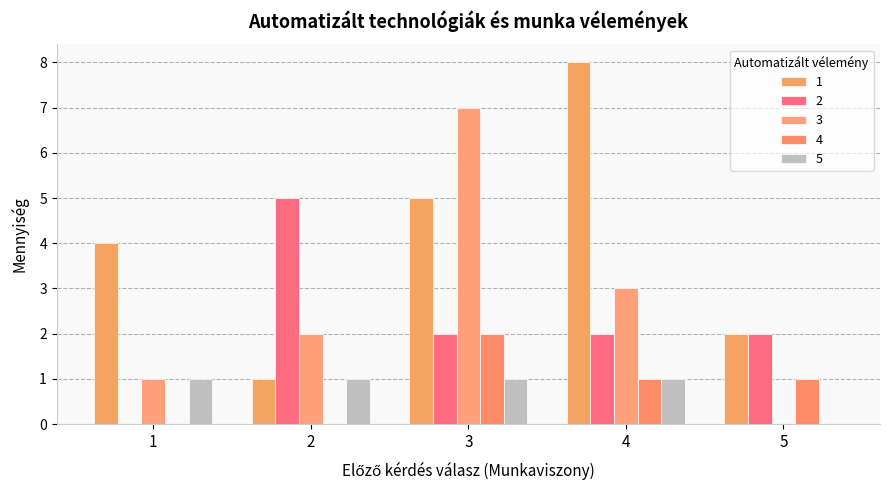

Reading left to right, what are all the values shown in this chart?

1: 1=4	2=1	3=5	4=8	5=2
2: 1=0	2=5	3=2	4=2	5=2
3: 1=1	2=2	3=7	4=3	5=0
4: 1=0	2=0	3=2	4=1	5=1
5: 1=1	2=1	3=1	4=1	5=0